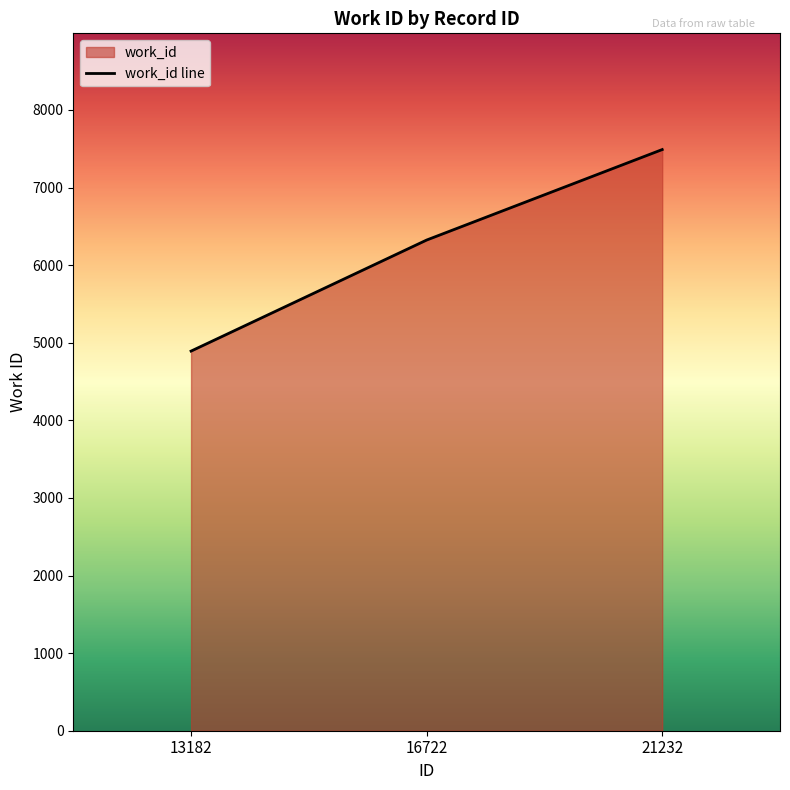

Reading left to right, transcribe all the data shown in this chart.

13182=4892	16722=6323	21232=7489